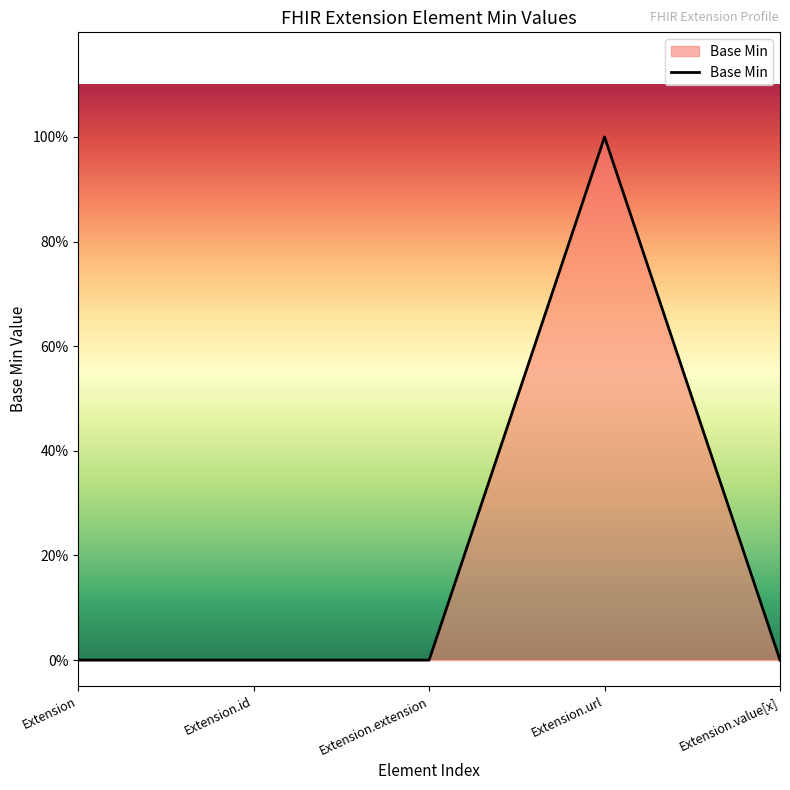

List the labels in order of value, largest first.

Extension.url, Extension, Extension.id, Extension.extension, Extension.value[x]